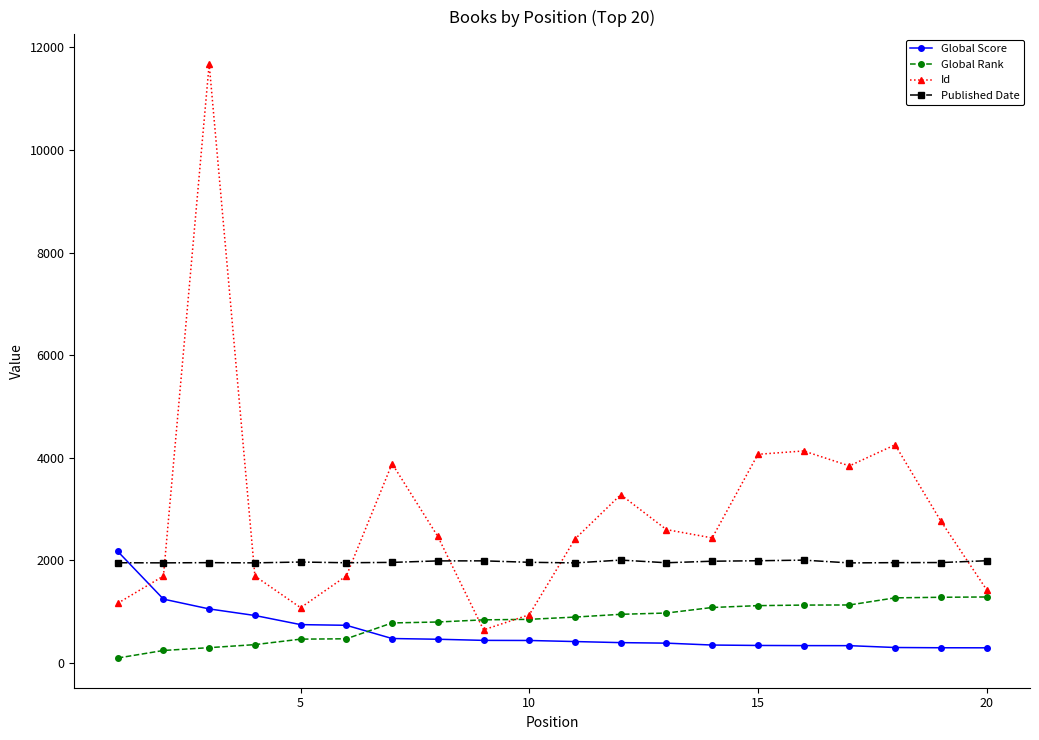

What is the sum of all Published Date values?

39372